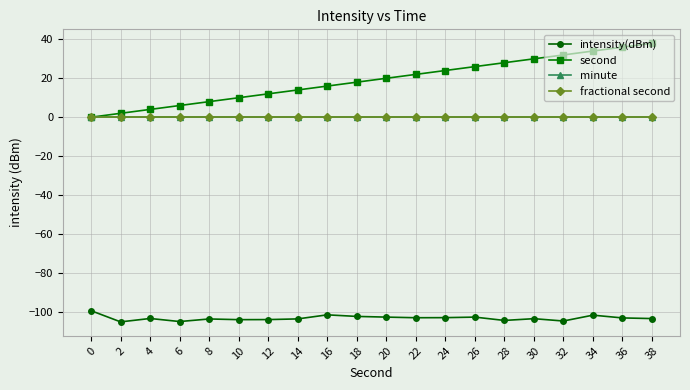

True or false: intensity(dBm) and second intersect in this chart.

False